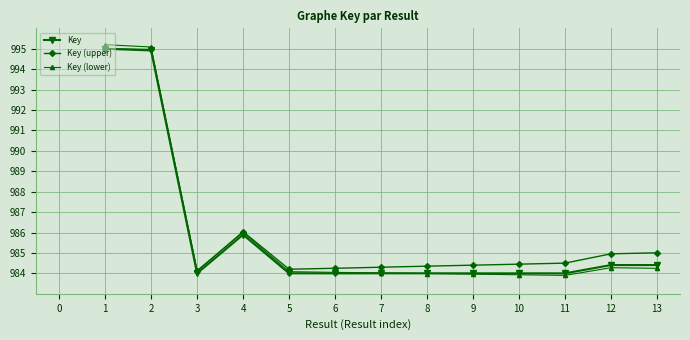

What is the average value of the Key series?

985.9